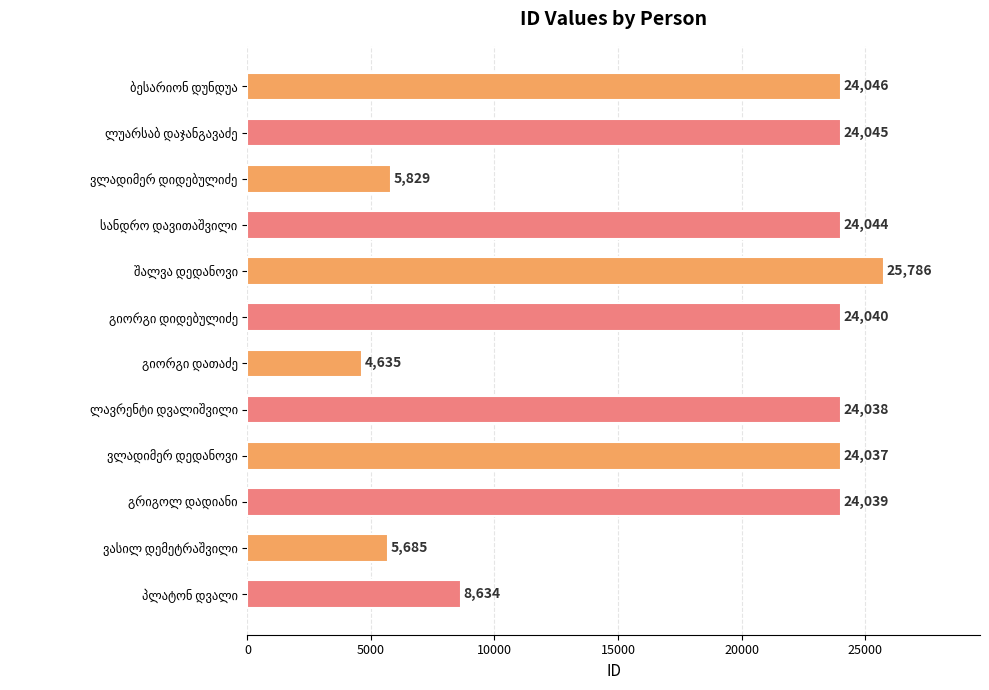

What is the minimum value shown in the chart?

4635